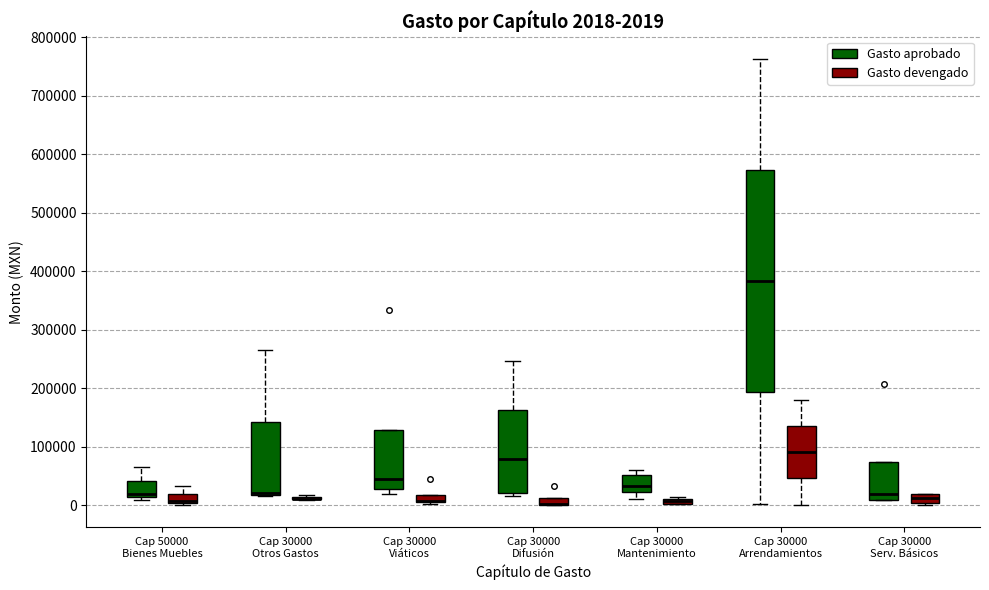

Which box is the tallest, from its lower edge to its upper edge?

Cap 30000 Arrendamientos (Gasto aprobado)